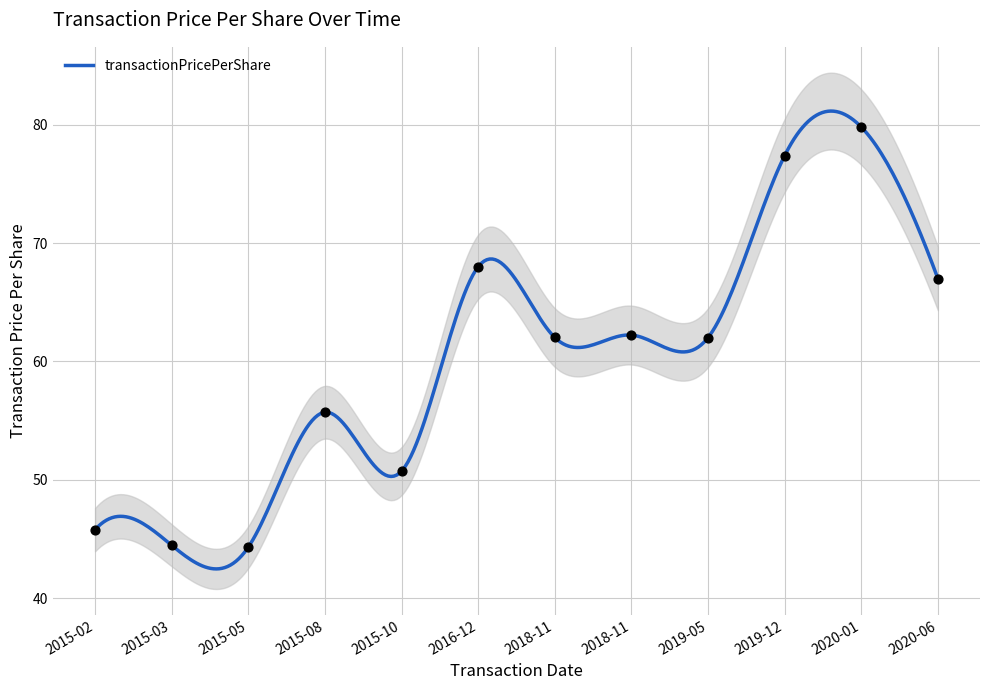

What is the change in value from 2015-03 to 2018-11?

+17.6